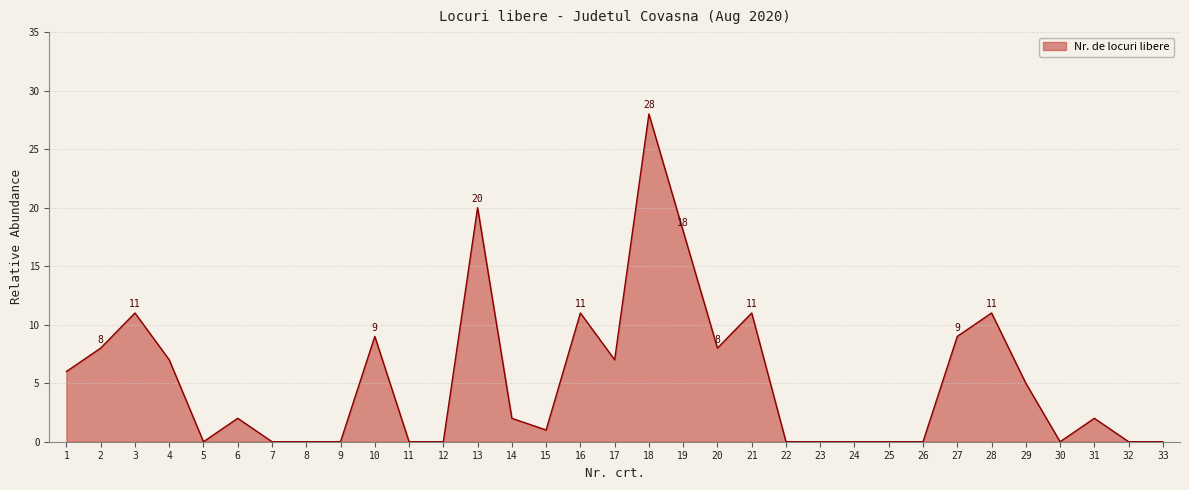

Does the chart display data point markers on the line(s)?

No